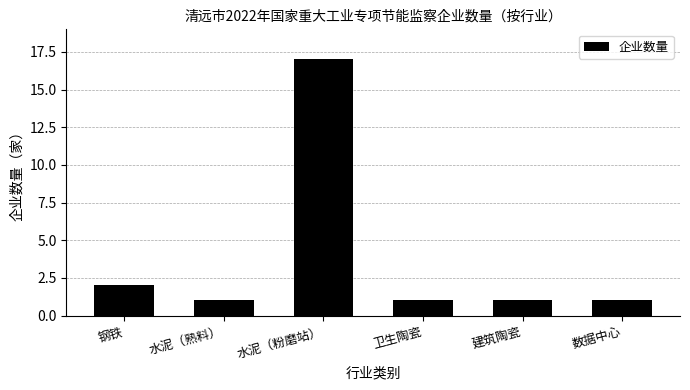

The value at 钢铁 is 1. True or false?

False